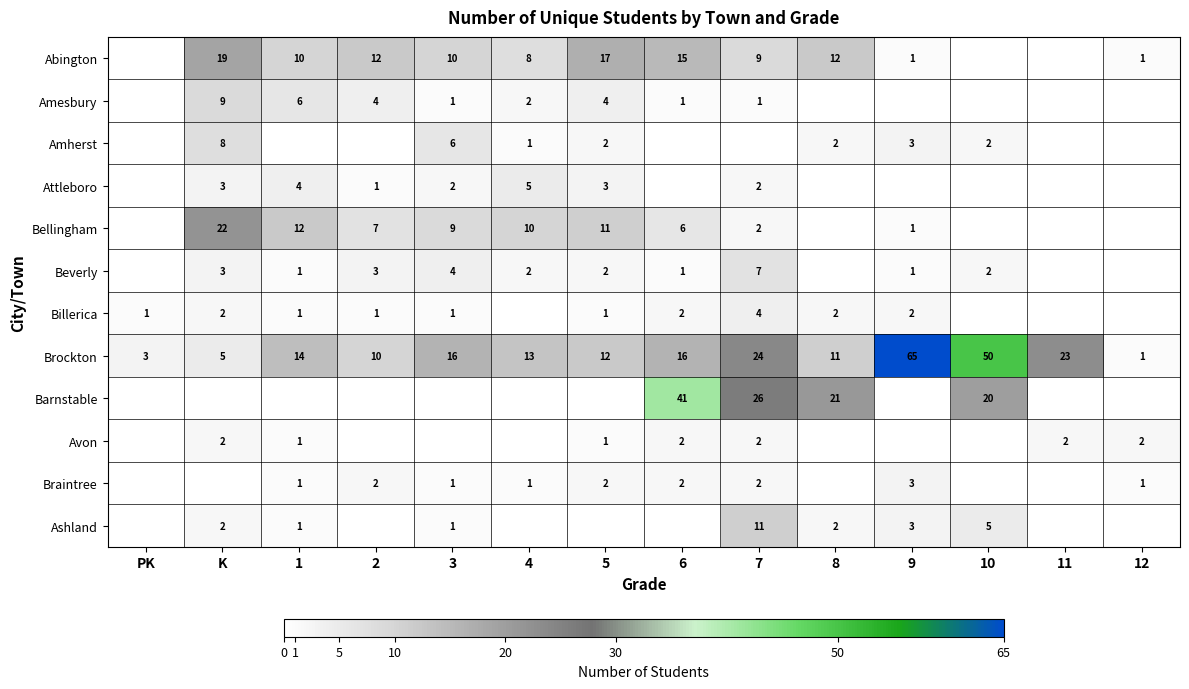

The Ashland series shows 4 at K. True or false?

False